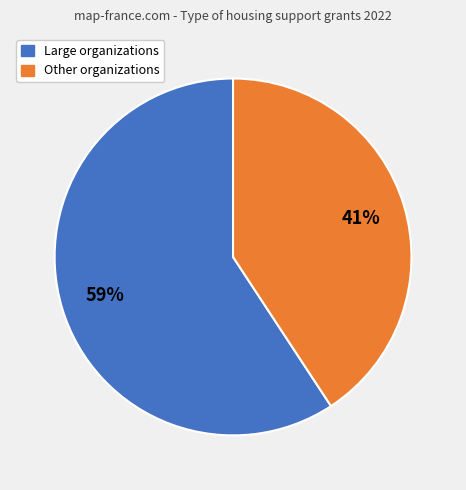

To the nearest percent, what is the average slice percentage?

50%